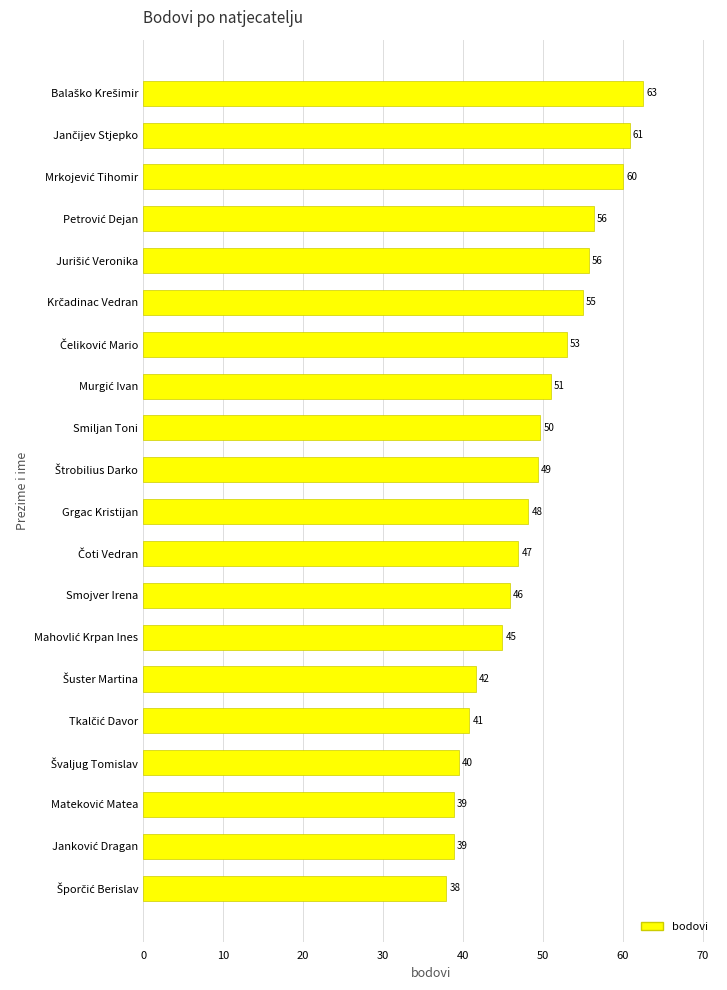

What is the difference between the second highest and second lowest values?

22.0